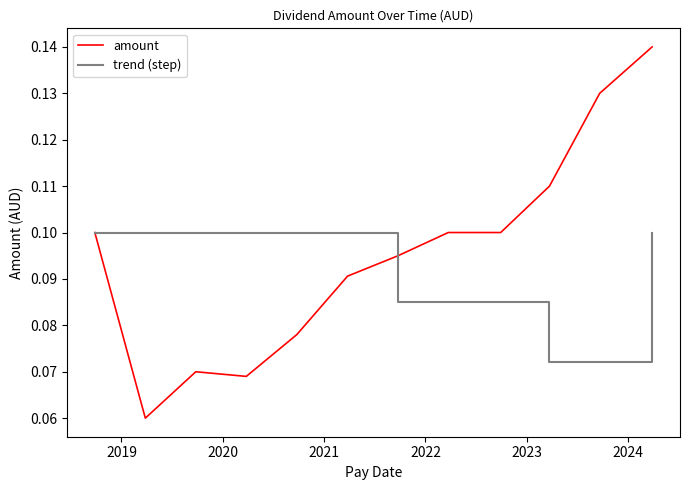

What is the approximate value at 2020-03-26?

0.1